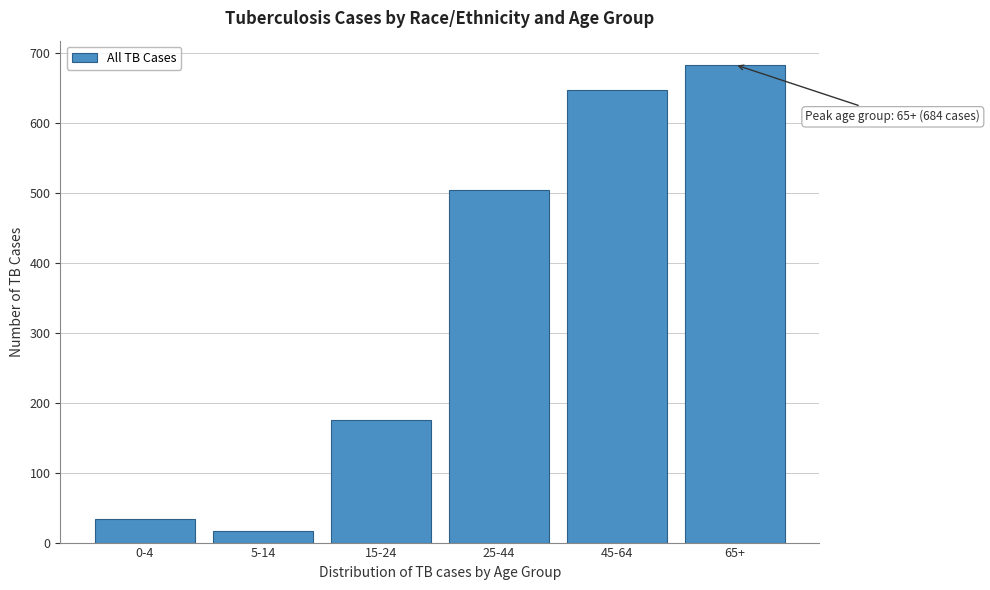

Reading left to right, list all the values displayed in this chart.

0-4=34	5-14=17	15-24=175	25-44=505	45-64=647	65+=684